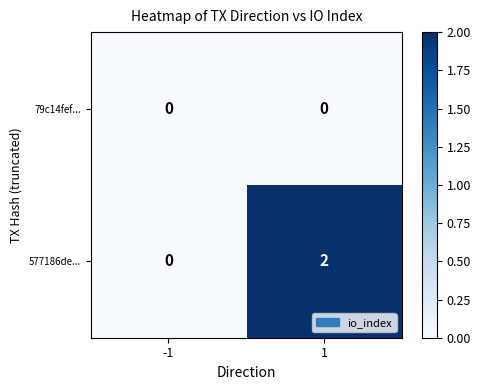

Between -1 and 1, which series saw the biggest shift?

577186de...